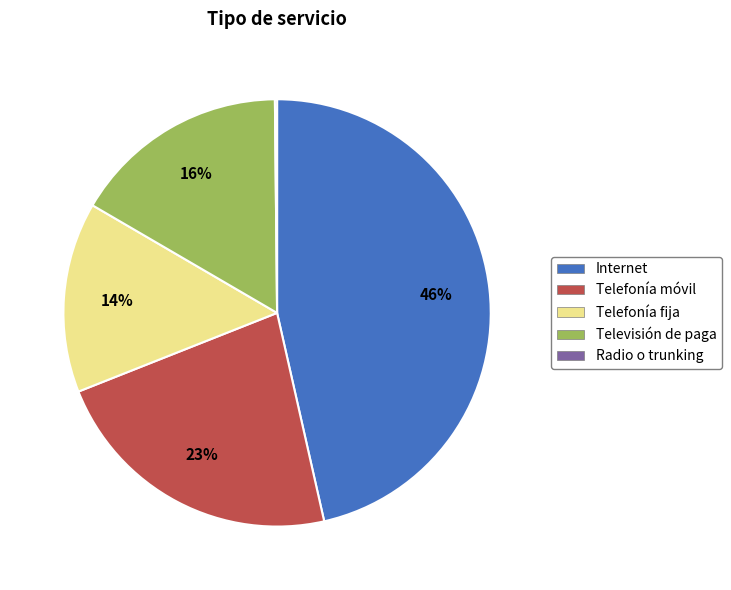

Do Televisión de paga and Telefonía móvil together represent more than half of the pie?

No